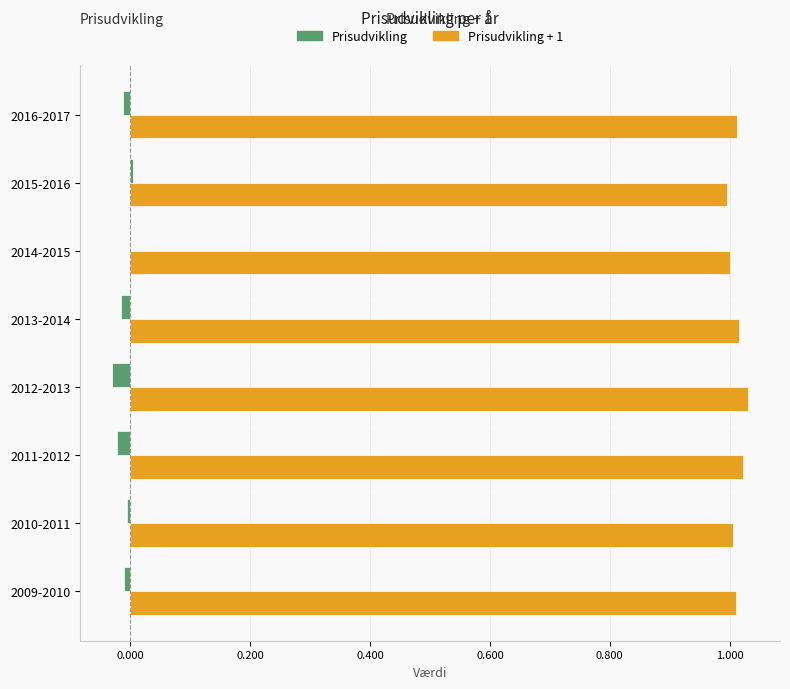

Is it true that Prisudvikling + 1 equals 1.6 at 2010-2011?

False